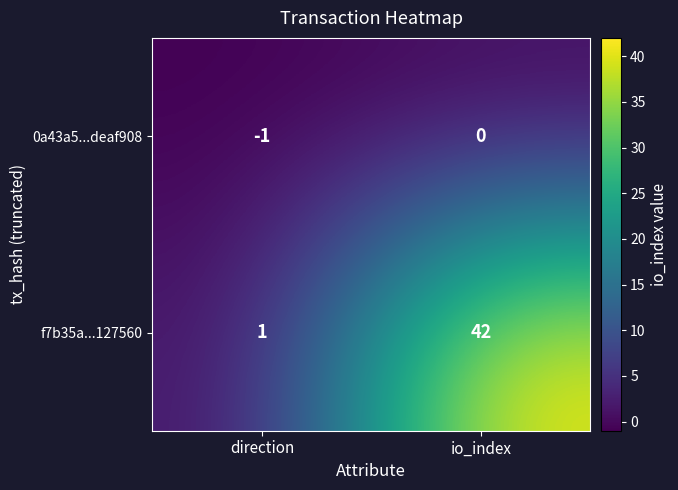

What is the difference between the maximum and minimum values in the f7b35a...127560 series?

41